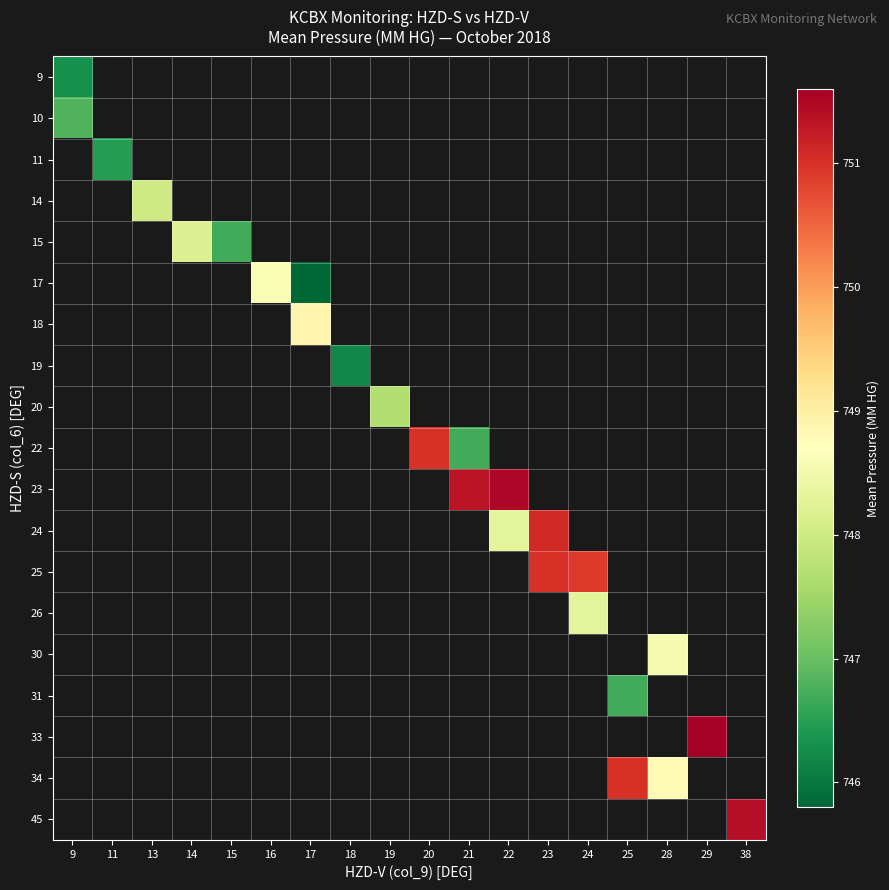

How many series are shown in this chart?

19